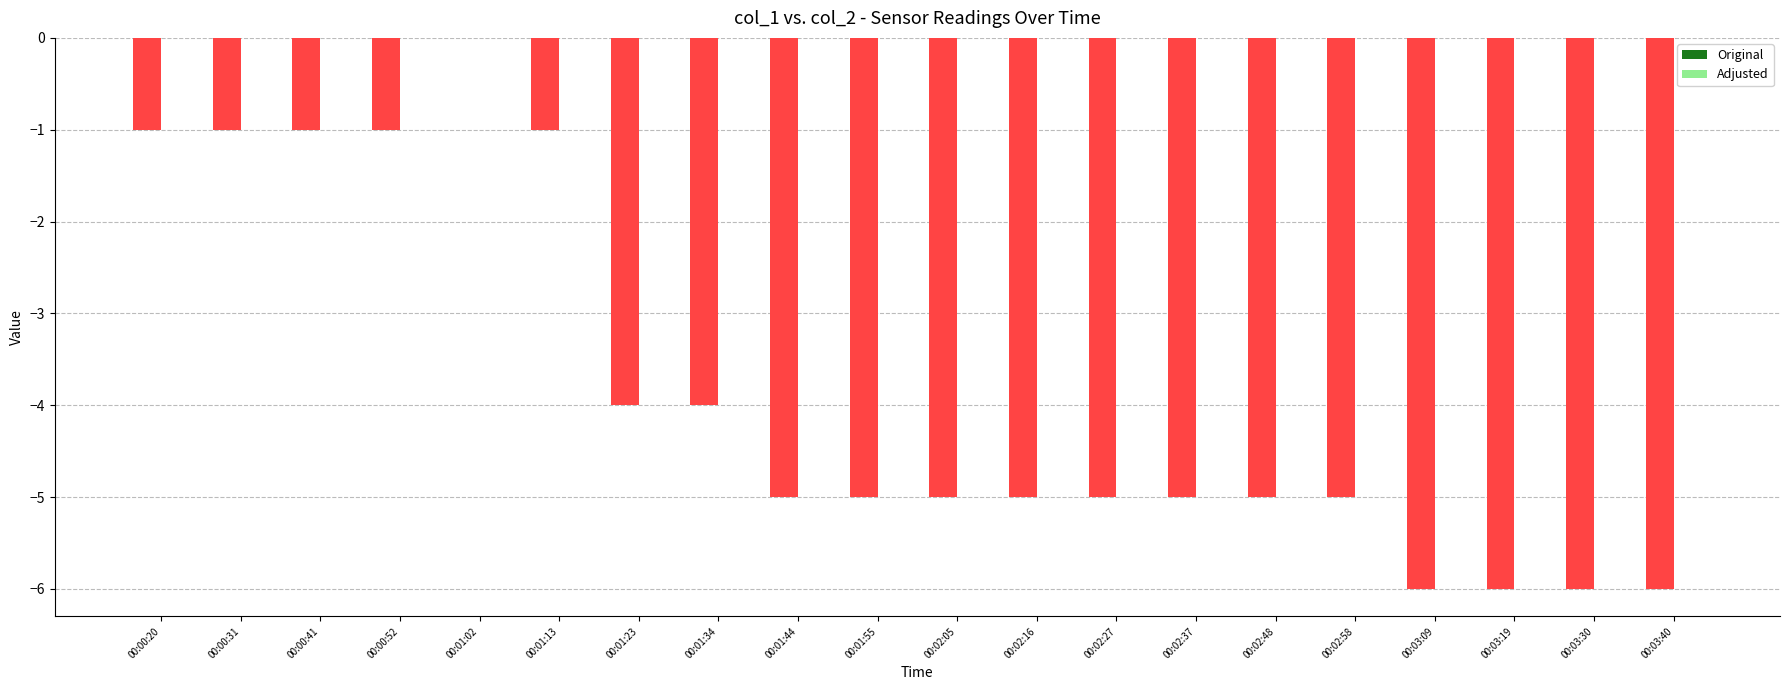

The chart shows a value of -1 at 00:02:27. True or false?

False